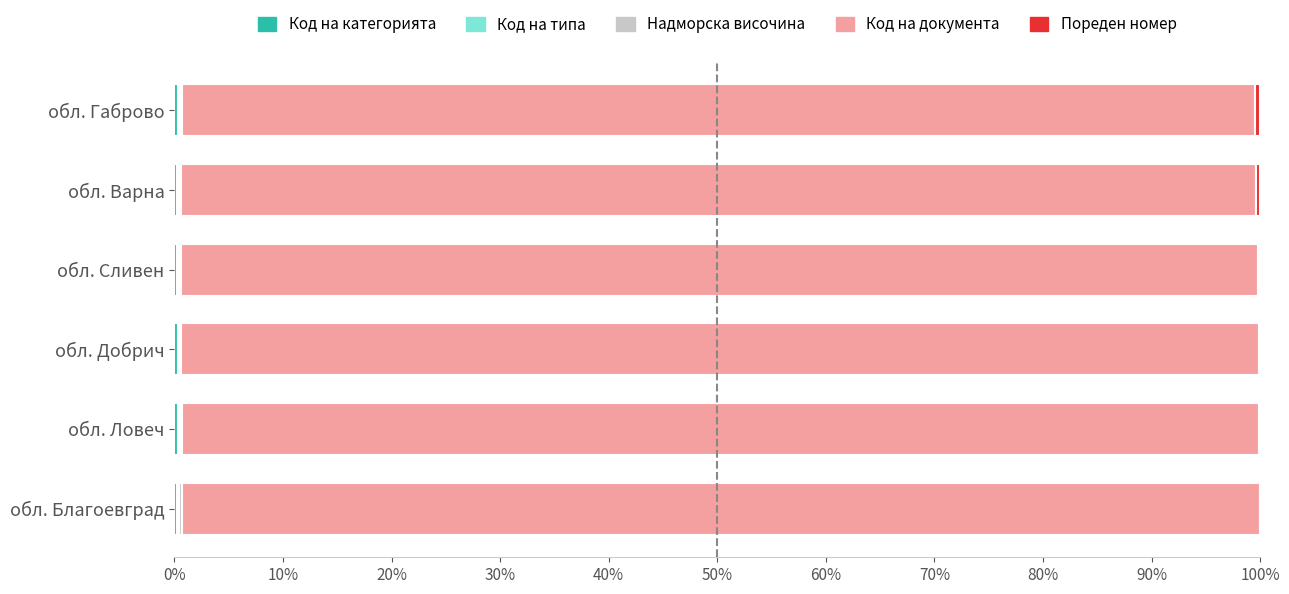

Reading right to left, list all the values displayed in this chart.

Код на категорията: 0.3	0.2	0.2	0.3	0.3	0.2
Код на типа: 0.1	0.1	0.1	0.1	0.1	0.1
Надморска височина: 0.2	0.2	0.2	0.1	0.2	0.3
Код на документа: 98.8	99.1	99.2	99.2	99.2	99.3
Пореден номер: 0.4	0.3	0.2	0.1	0.1	0.0